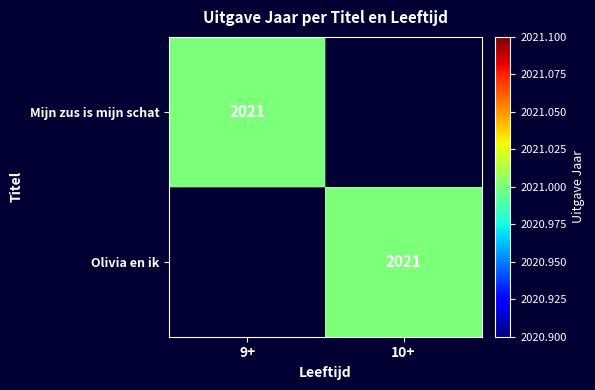

True or false: Olivia en ik has a value of 2021 at 10+.

True